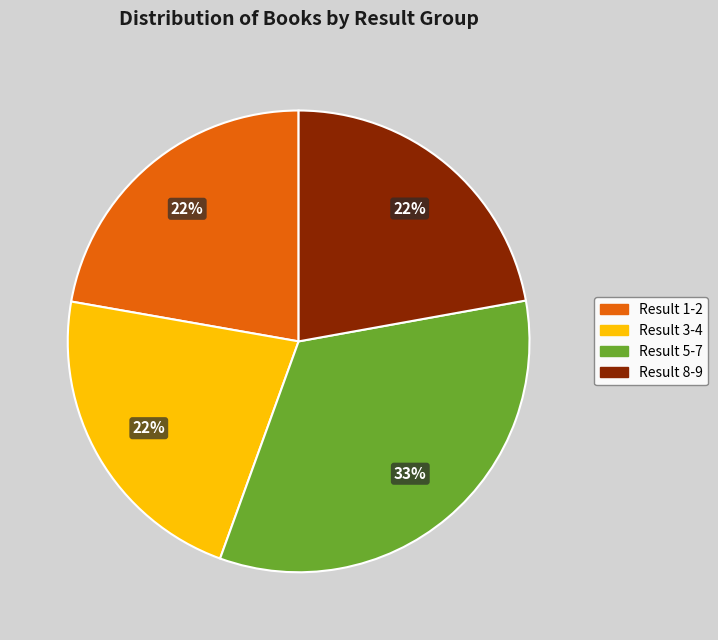

True or false: Result 1-2 accounts for 30% of the total.

False